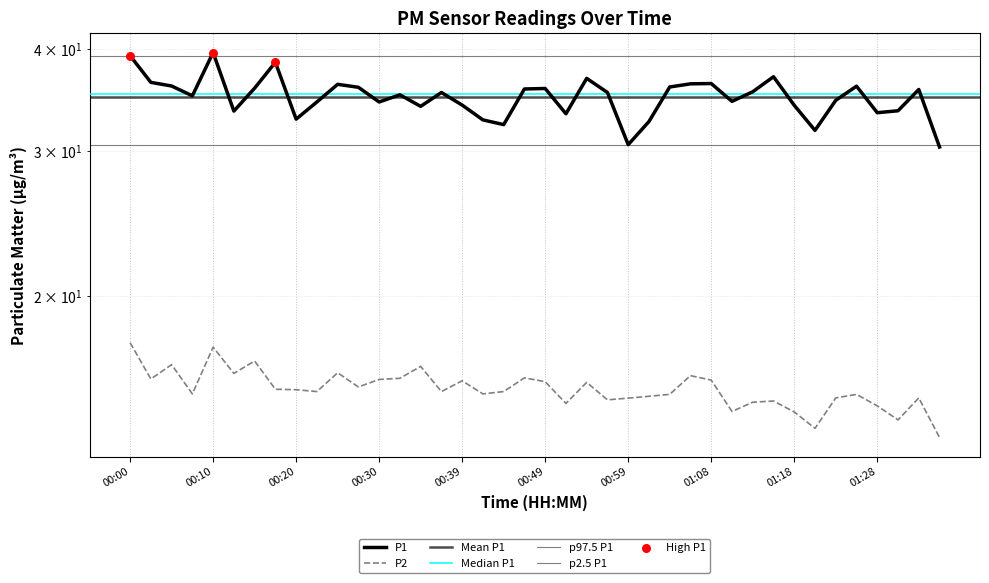

Which series has the largest total across all categories?

P1